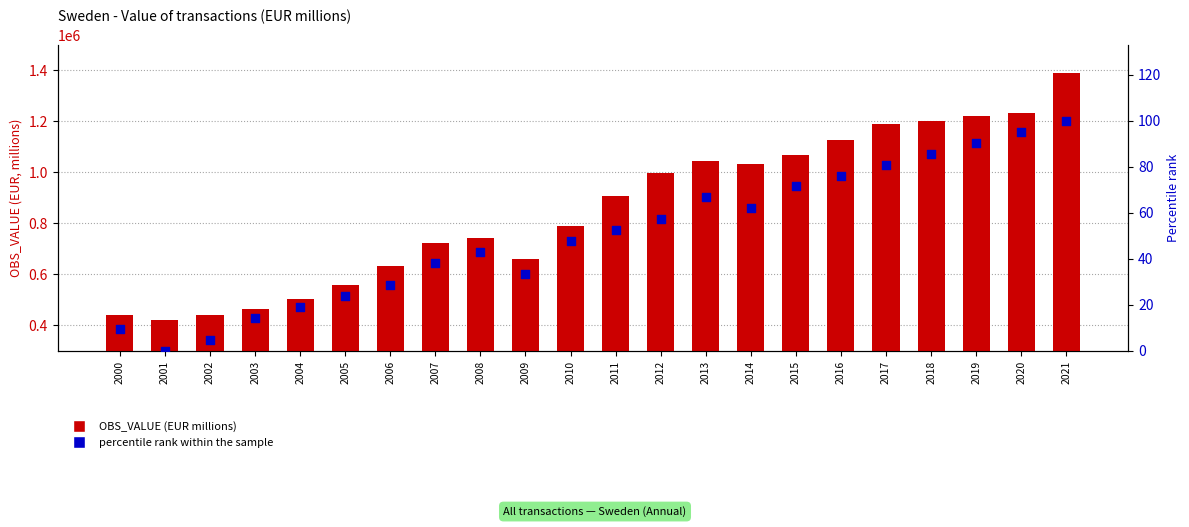

Which series has the widest spread of Y values?

OBS_VALUE (EUR millions)